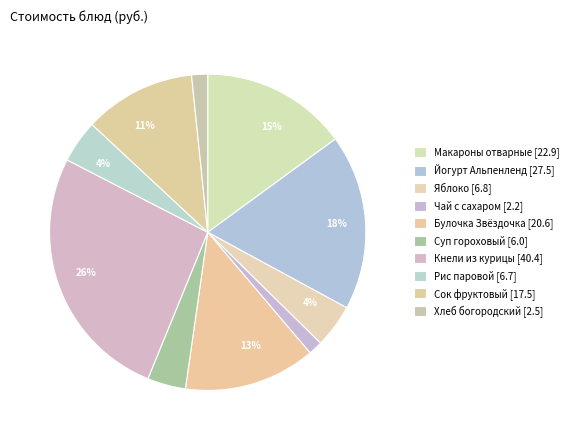

To the nearest percent, what is the difference between the largest and smallest slice percentages?

25%